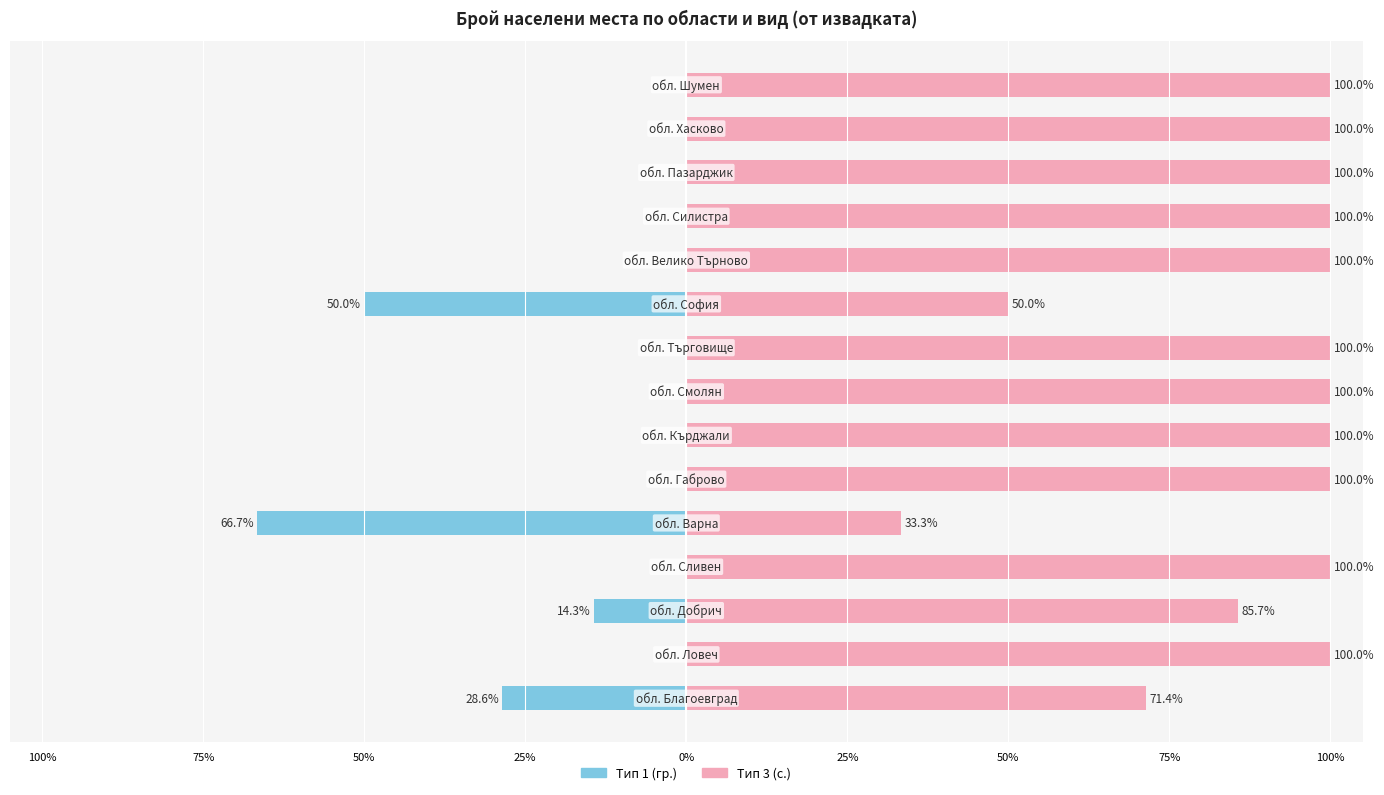

The value of Тип 3 (с.) at 75% is 100.0. True or false?

True